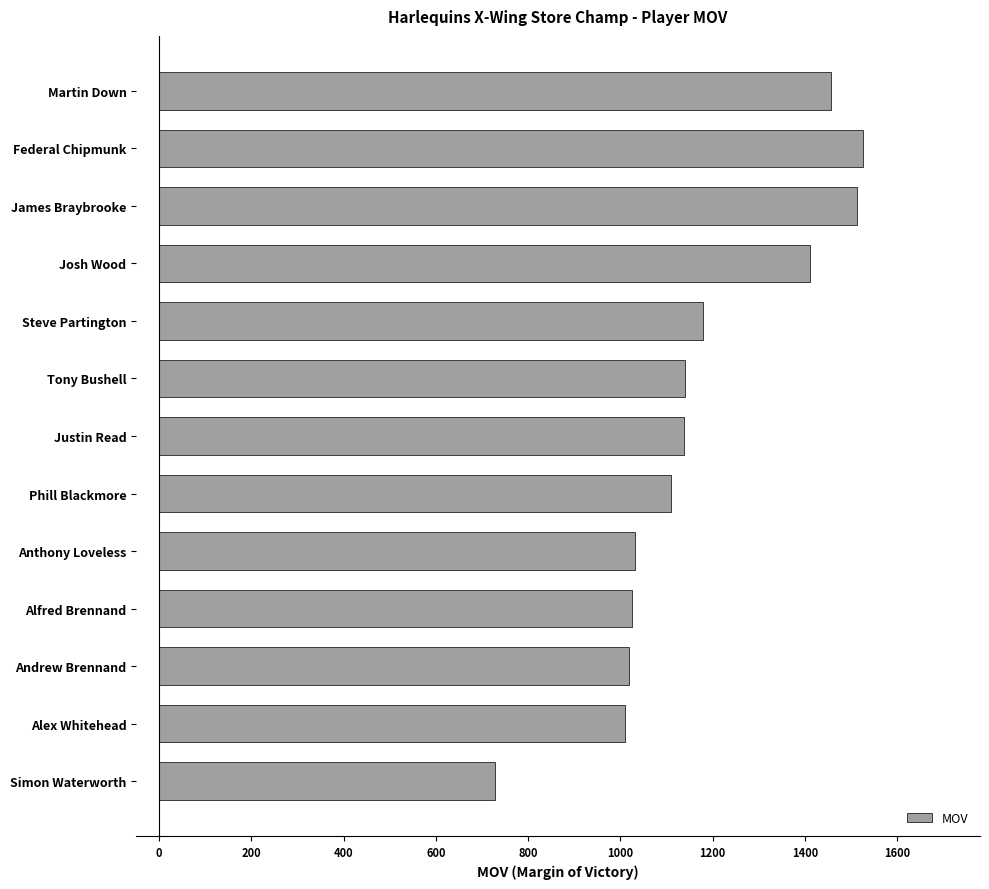

What is the sum of all values?

15288